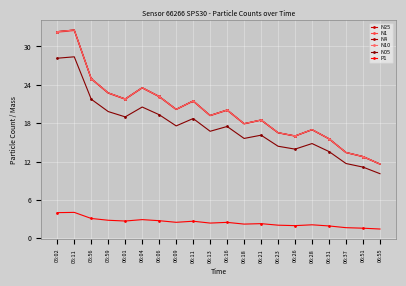

At which category is the sum across all series the highest?

05:11